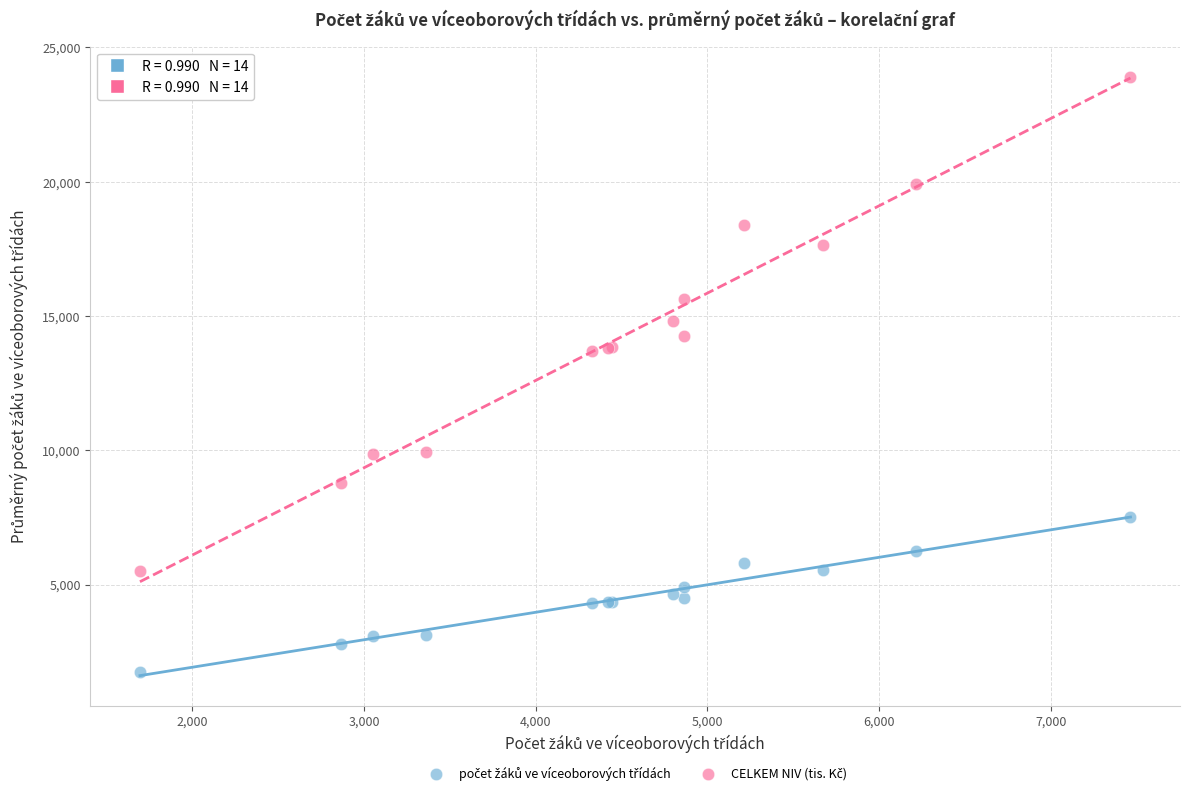

What is the X range (max minus min) for the scatter plot?

5769.0